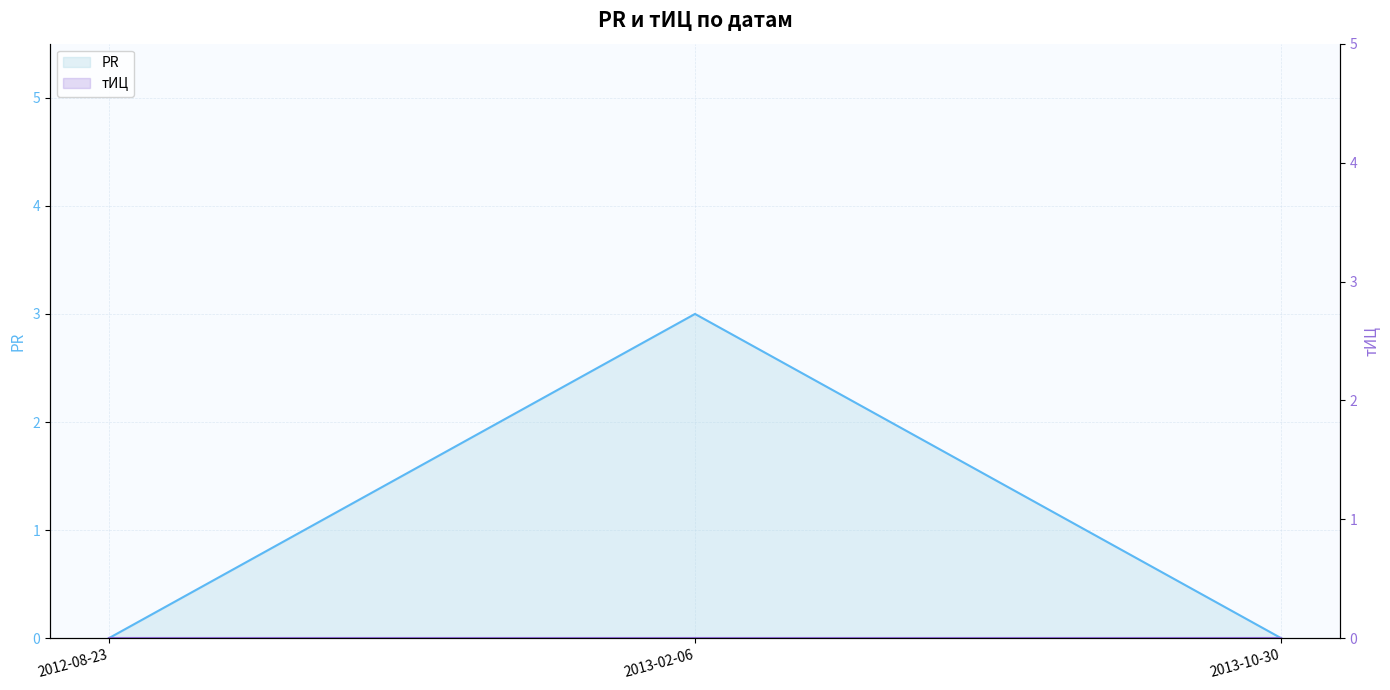

What is the change in value from 2013-02-06 to 2013-10-30?

-3